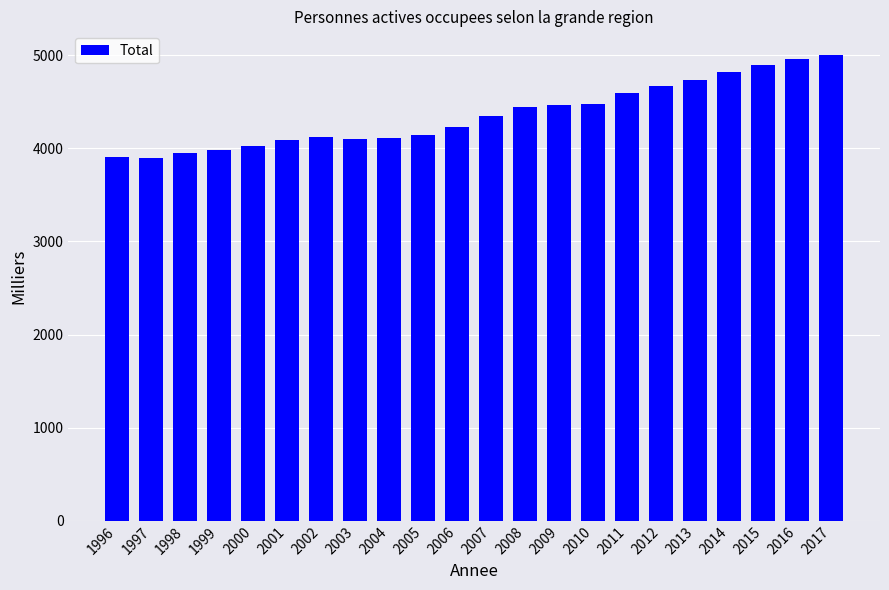

The chart shows a value of 4674.2 at 2012. True or false?

True